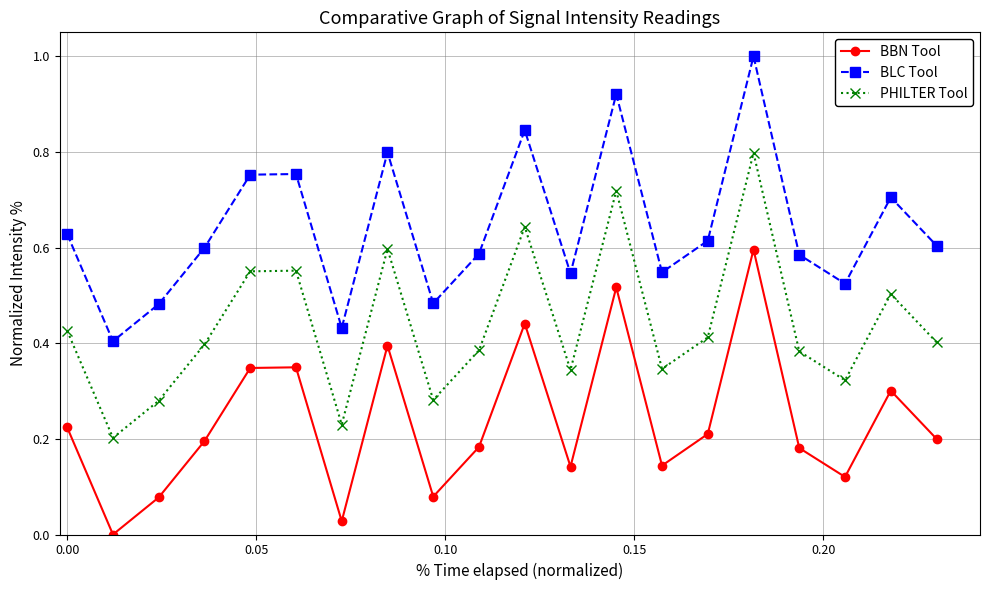

How many interior local valleys does the BLC Tool series have?

6